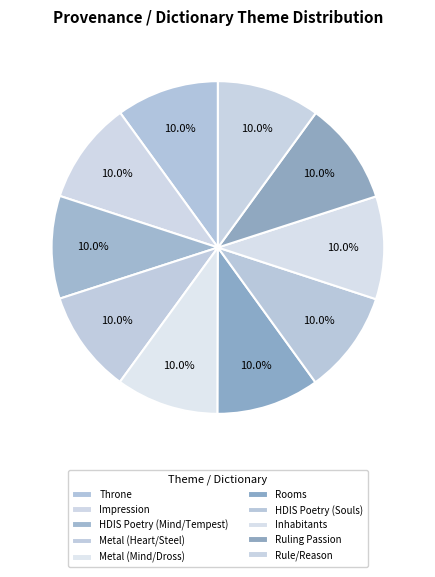

How many slices are in this pie chart?

10